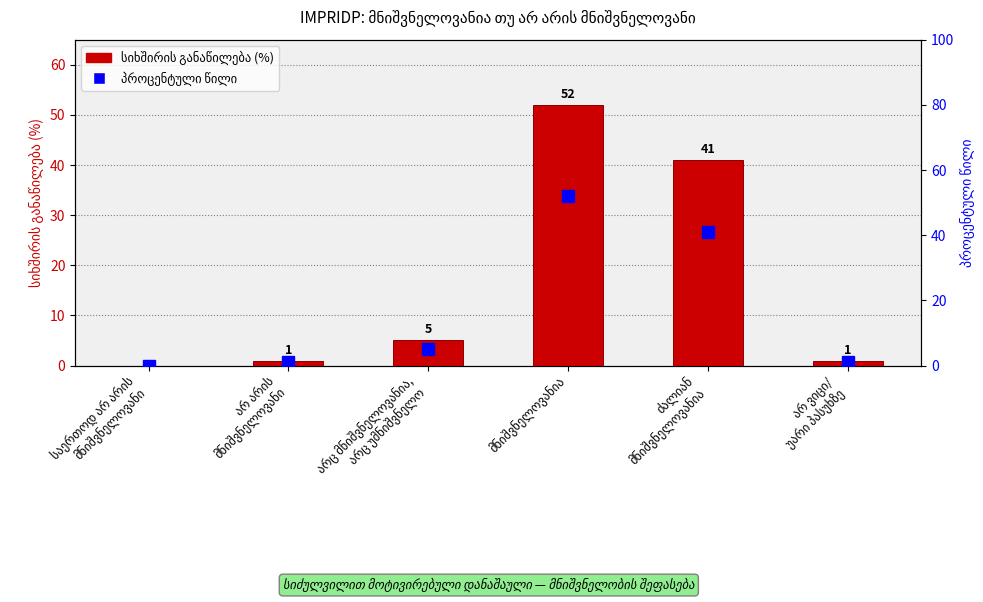

What is the difference between the maximum and minimum values in the სიხშირის განაწილება (%) series?

52